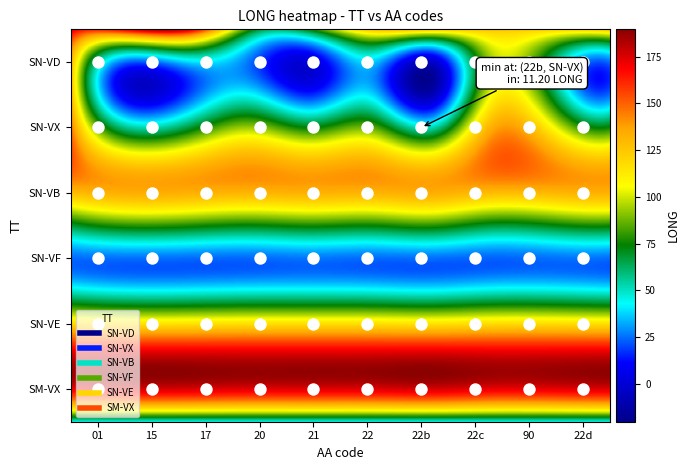

What is the total value across all series at 1?

557.5